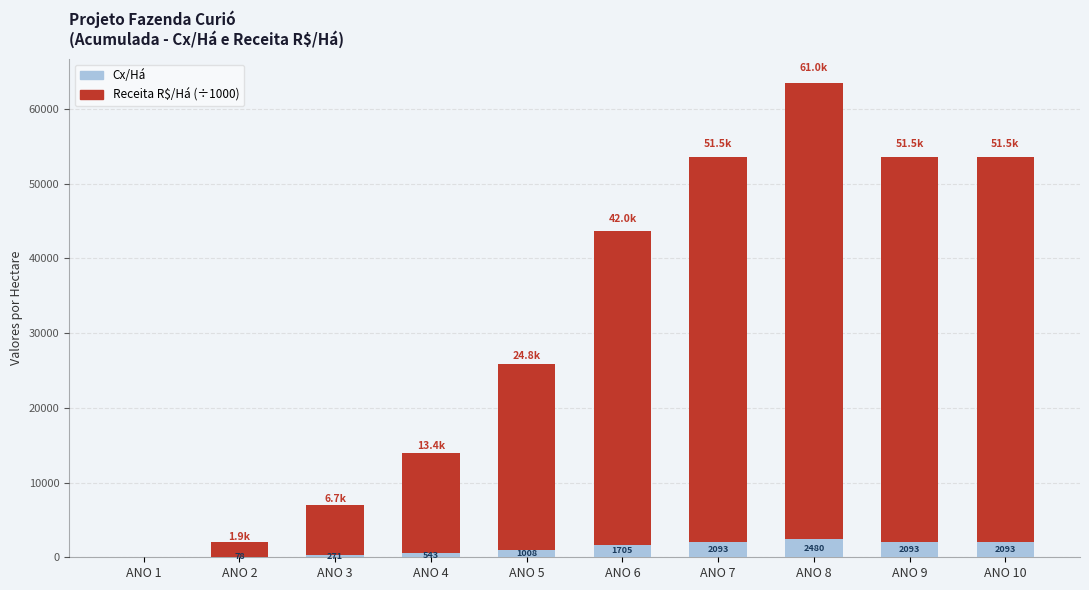

What is the sum of all Cx/Há values?

12363.2